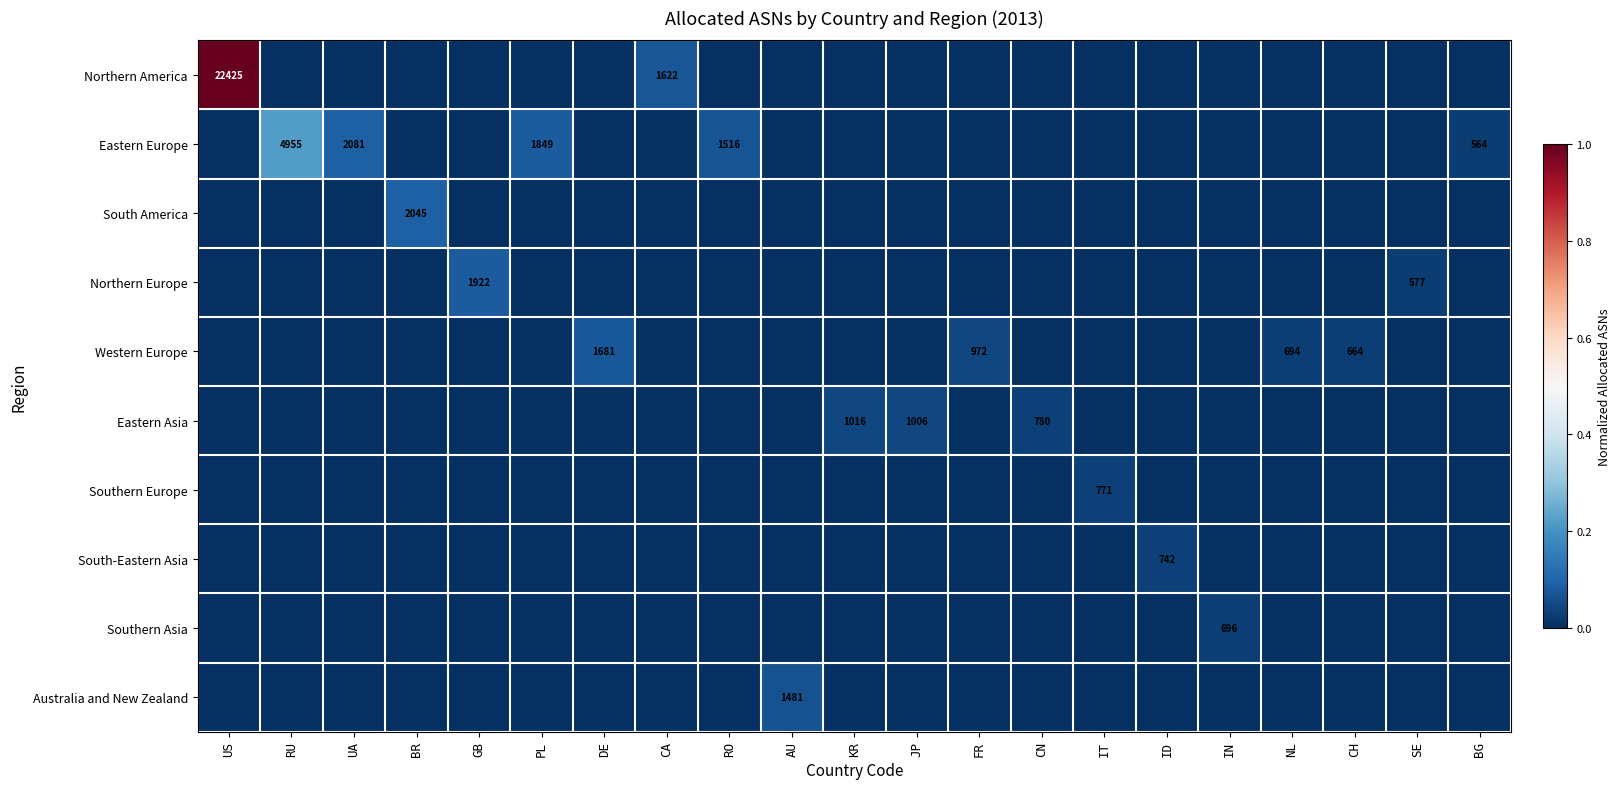

Is it true that Eastern Europe equals 905 at BG?

False